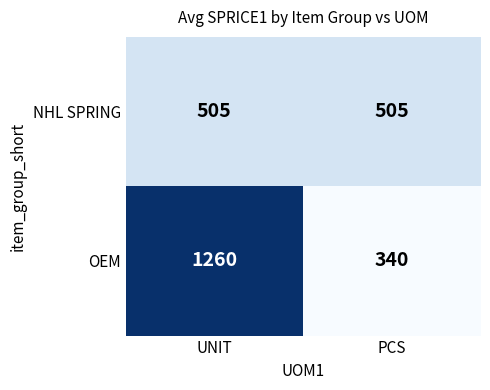

List the series in order of their peak value, lowest first.

NHL SPRING, OEM